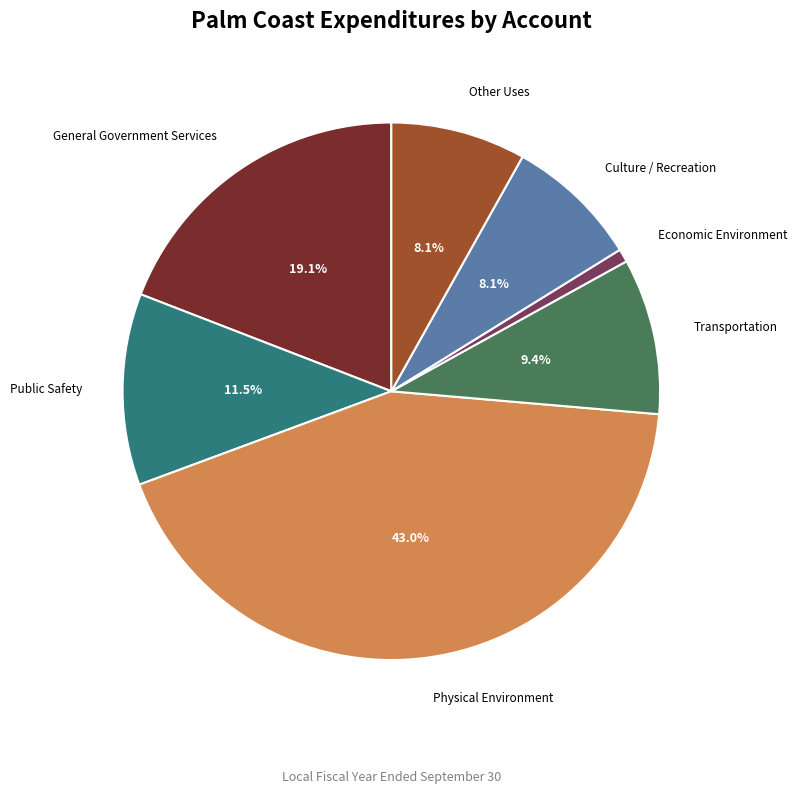

Which has a higher value, Other Uses or General Government Services?

General Government Services